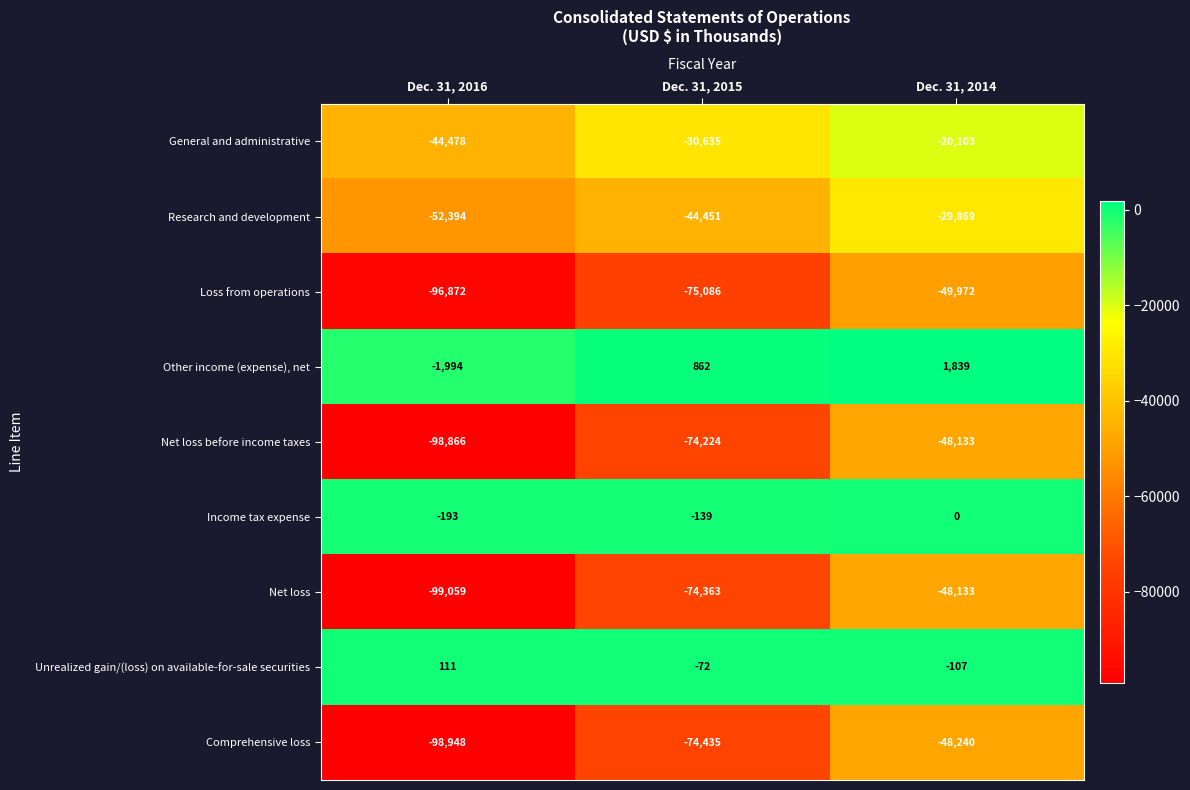

What is the minimum value for Unrealized gain/(loss) on available-for-sale securities?

-107